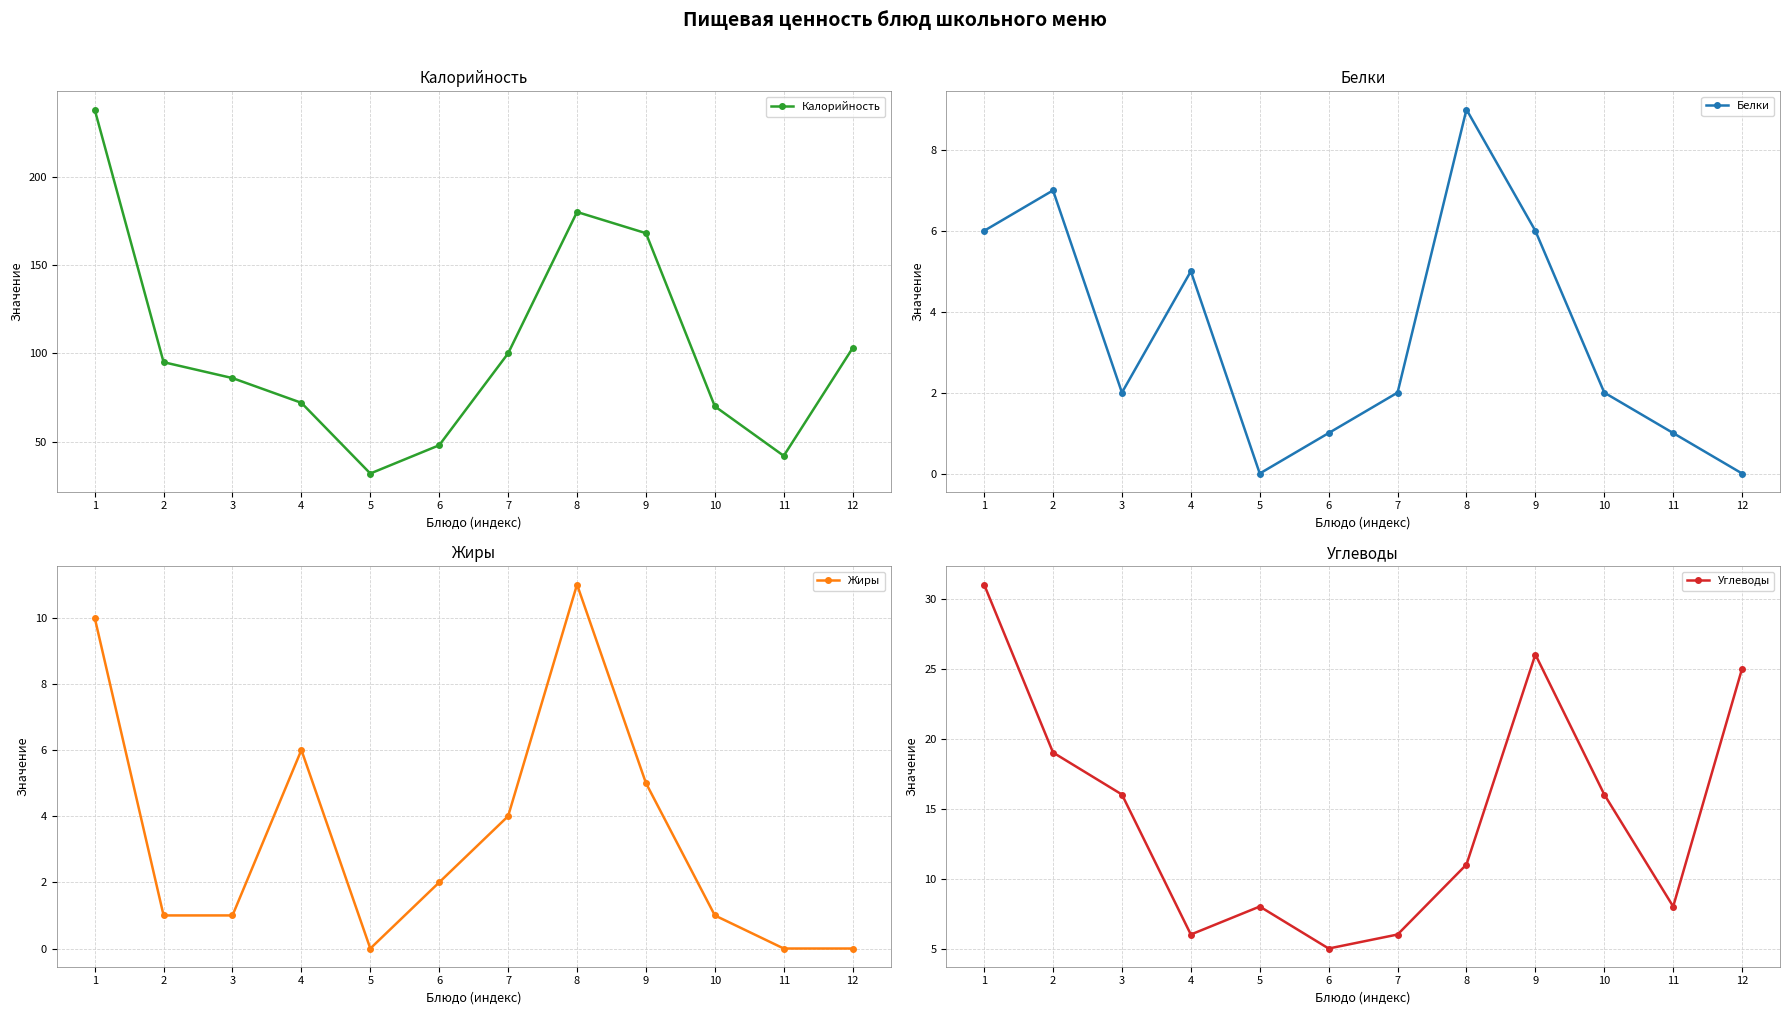

Which series has the largest total across all categories?

Калорийность